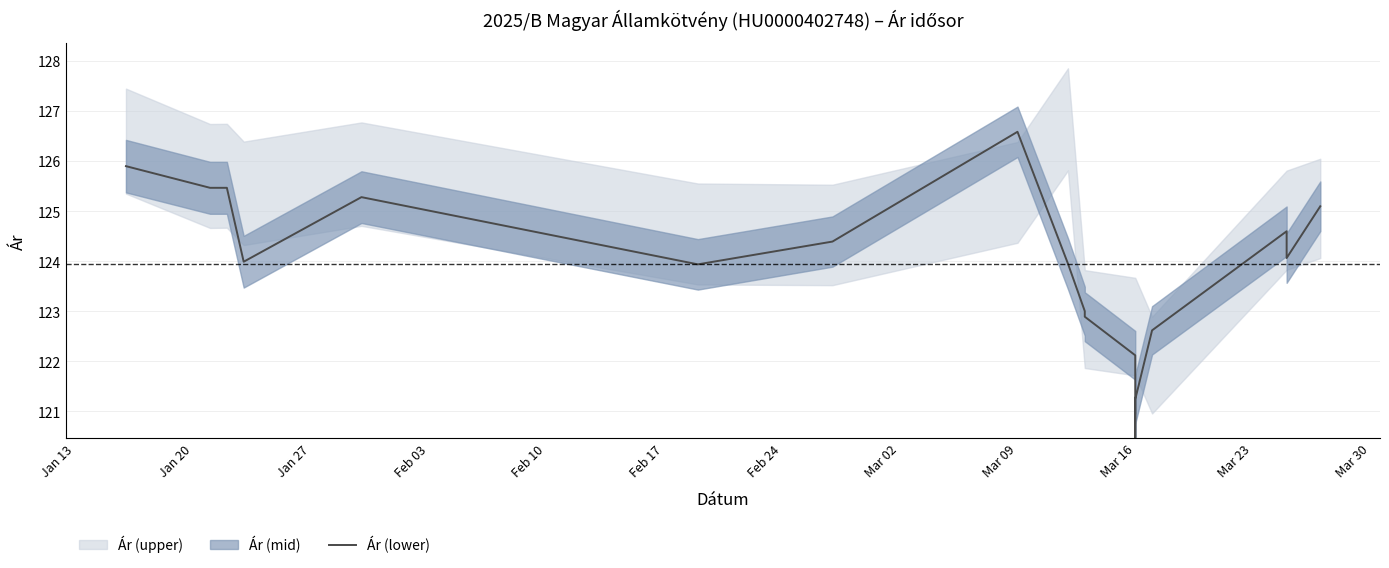

What is the label of the 11th point from the left?

Mar 23